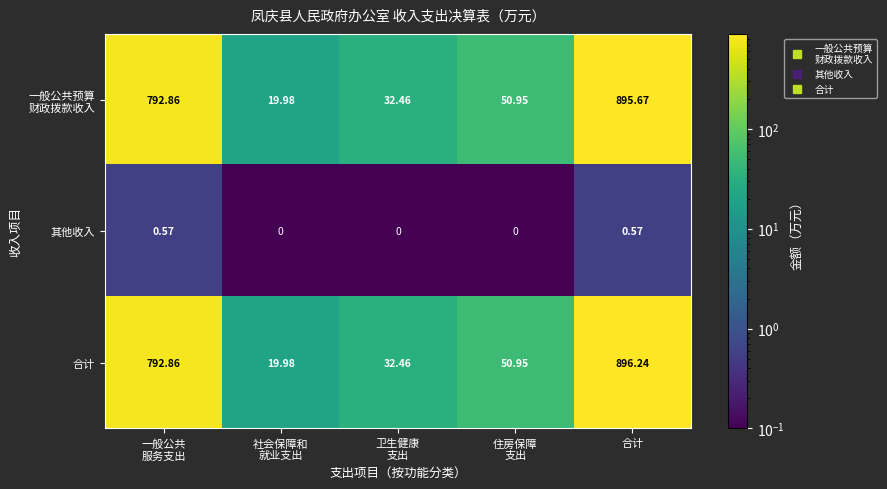

How many series are shown in this chart?

3